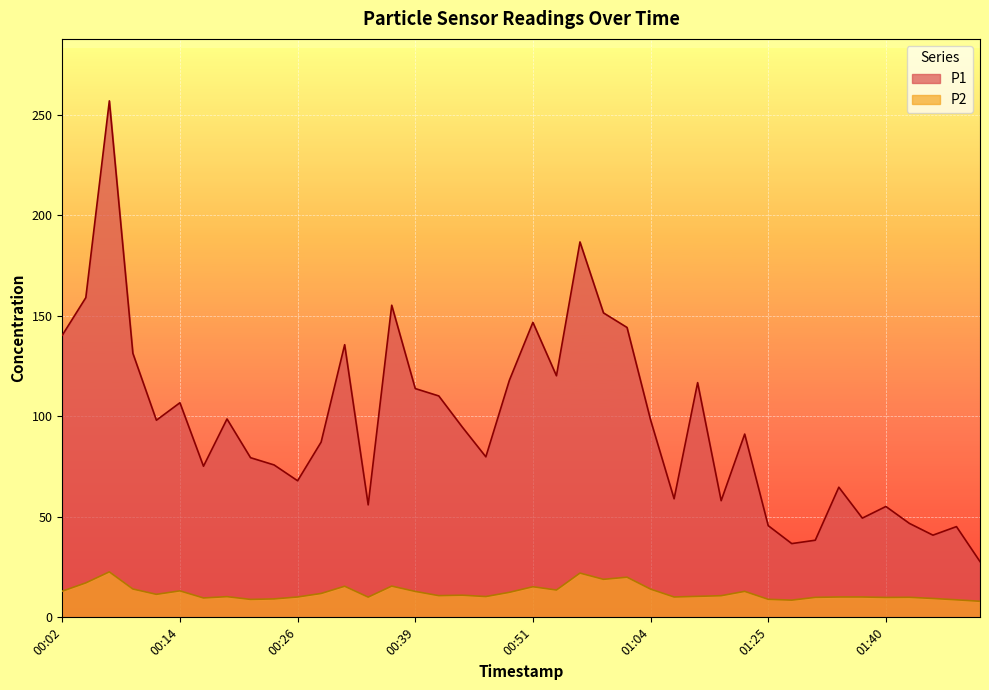

List the series in order of their peak value, lowest first.

P2, P1